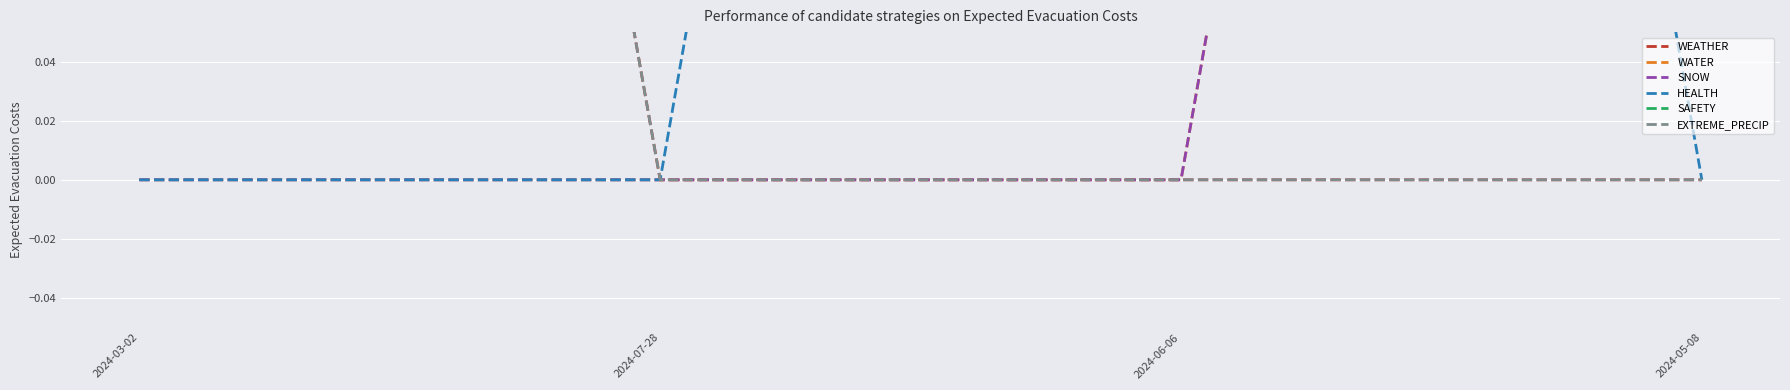

Is it true that SAFETY equals 1 at 2024-03-02?

False